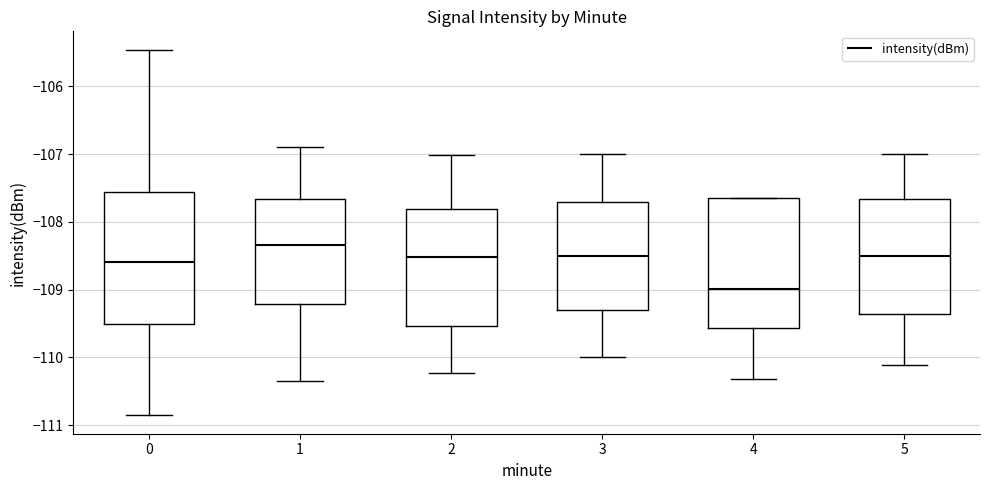

Reading left to right, transcribe this box plot: for each box, give where its median line is, the range the box spans, and where its two whiskers end, as read against the y-axis. The values are not printed on the chart, so give them approximately, as read against the axis.

0: median -108.6, box -109.5 to -107.6, whiskers -110.9 to -105.5
1: median -108.3, box -109.2 to -107.7, whiskers -110.3 to -106.9
2: median -108.5, box -109.5 to -107.8, whiskers -110.2 to -107.0
3: median -108.5, box -109.3 to -107.7, whiskers -110.0 to -107.0
4: median -109.0, box -109.6 to -107.7, whiskers -110.3 to -107.7
5: median -108.5, box -109.4 to -107.7, whiskers -110.1 to -107.0